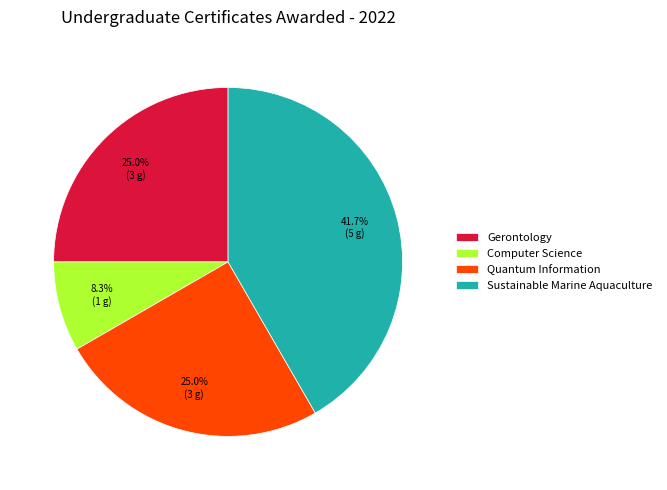

Between Sustainable Marine Aquaculture and Quantum Information, which is larger?

Sustainable Marine Aquaculture